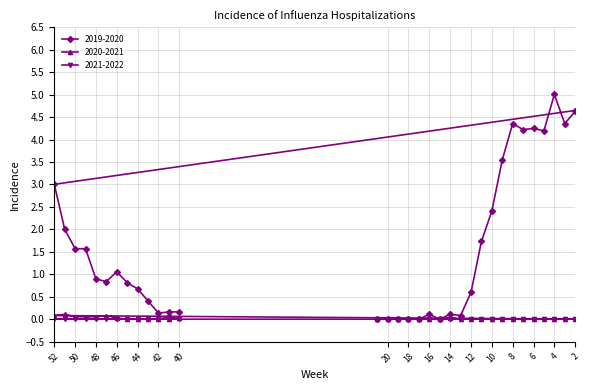

How many 2020-2021 values are between 0 and 1?

34